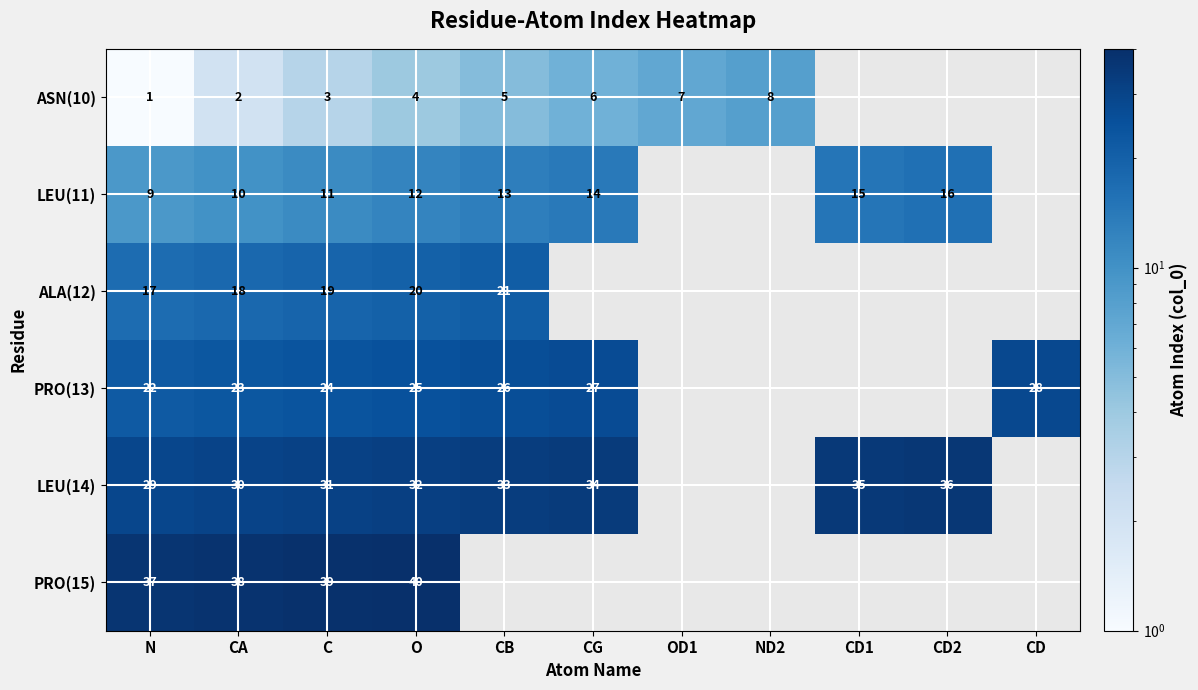

What is the sum of the LEU(11) values at CA and O?

22